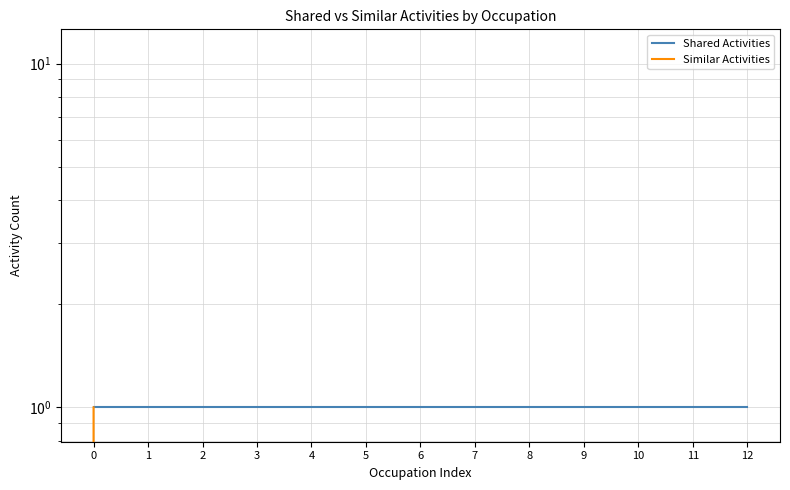

Reading left to right, what are all the values shown in this chart?

Shared Activities: 0=1	1=1	2=1	3=1	4=1	5=1	6=1	7=1	8=1	9=1	10=1	11=1	12=1
Similar Activities: 0=1	1=0	2=0	3=0	4=0	5=0	6=0	7=0	8=0	9=0	10=0	11=0	12=0